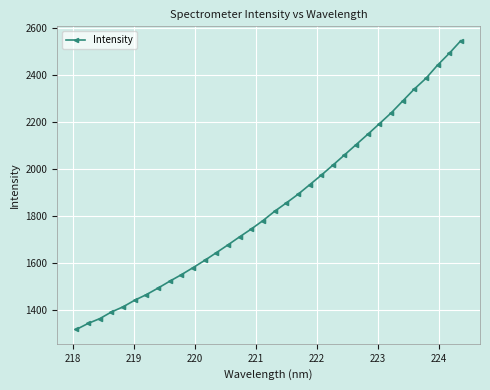

What is the smallest value displayed?

1315.8